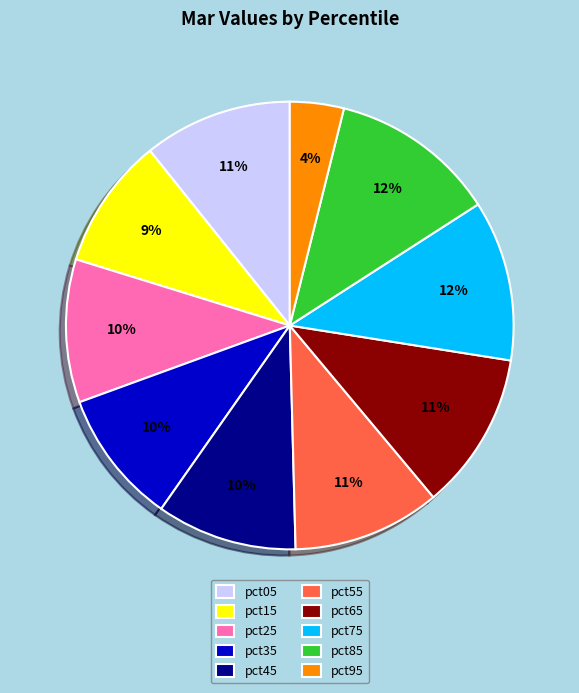

To the nearest percent, what is the difference between the largest and smallest slice percentages?

8%